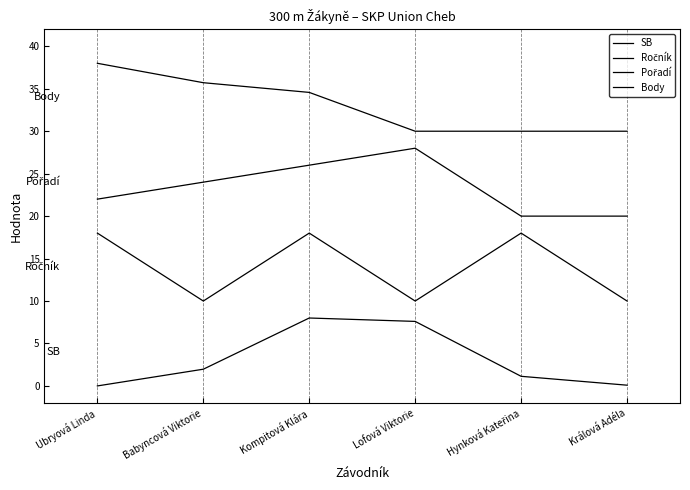

How many lines are shown in the chart?

4